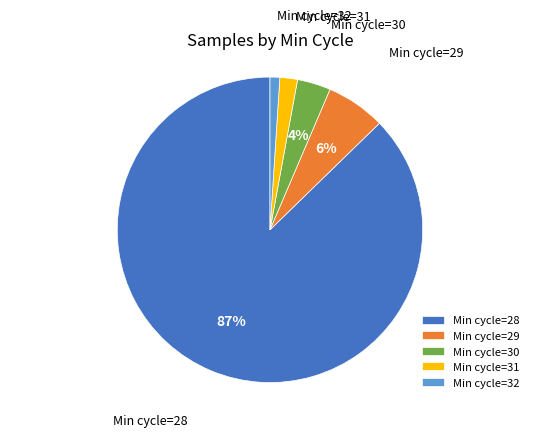

Does any single category account for the majority?

Yes